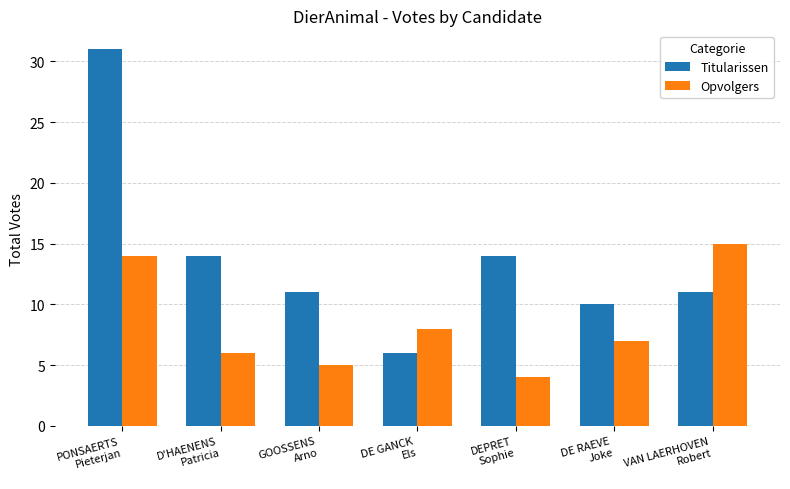

What position from the right is VAN LAERHOVEN
Robert?

1